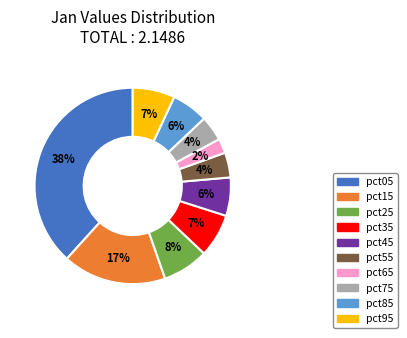

Combined, do pct55 and pct35 account for over 50%?

No